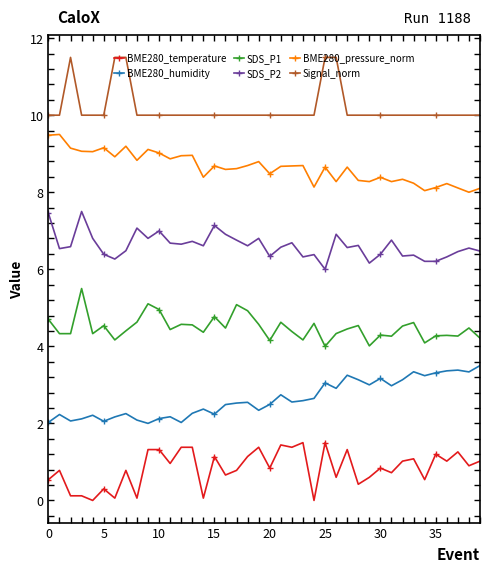

What is the value of the BME280_humidity point at the 24th from the left?

2.6